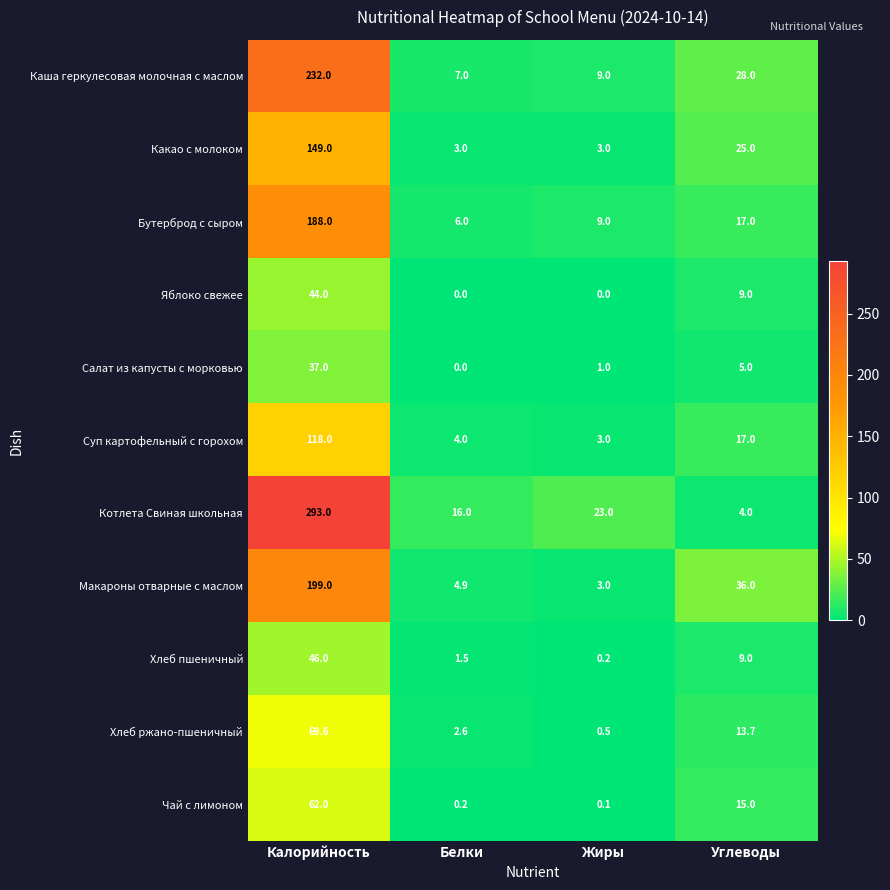

Rank the categories by Салат из капусты с морковью value from lowest to highest.

Белки, Жиры, Углеводы, Калорийность